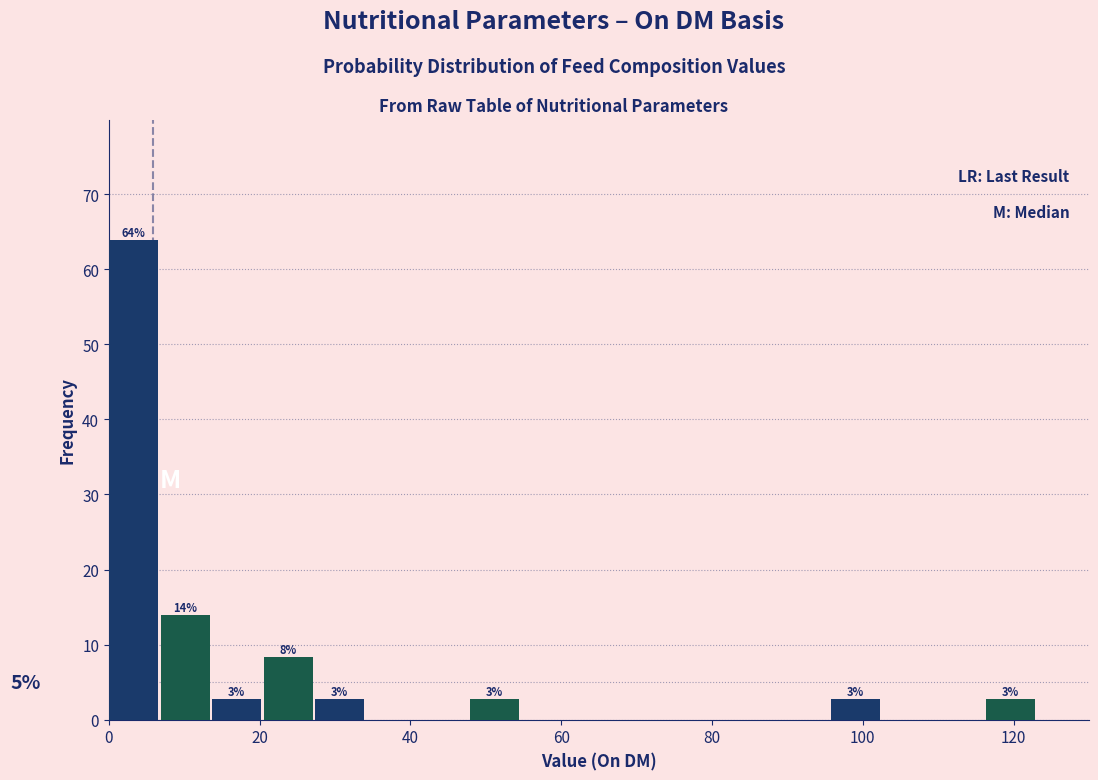

Around what value on the x-axis is the tallest bar? Give the approximate position of its centre, as read against the axis.

4